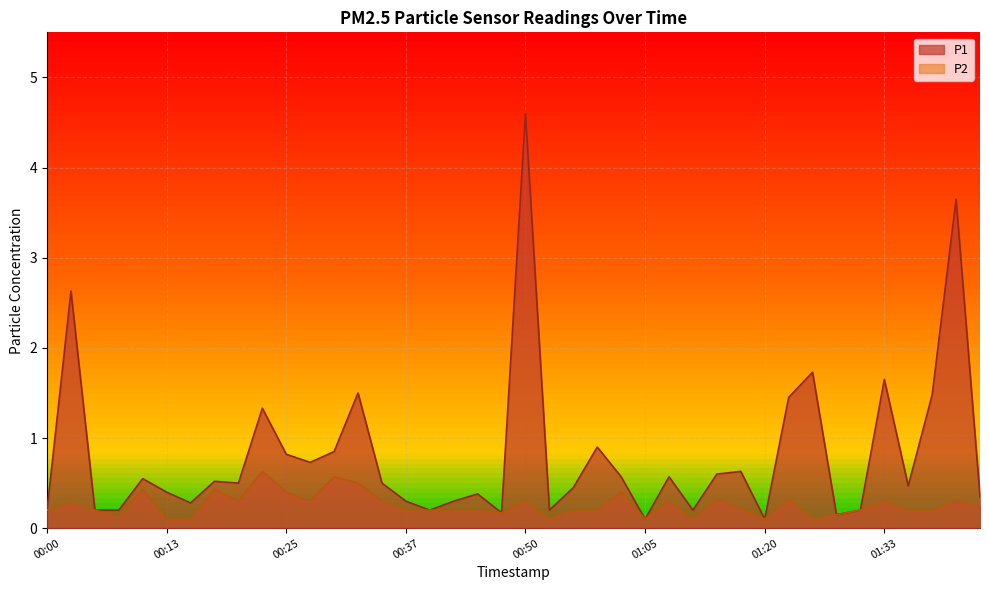

The P1 series shows 0.1 at 01:28. True or false?

True